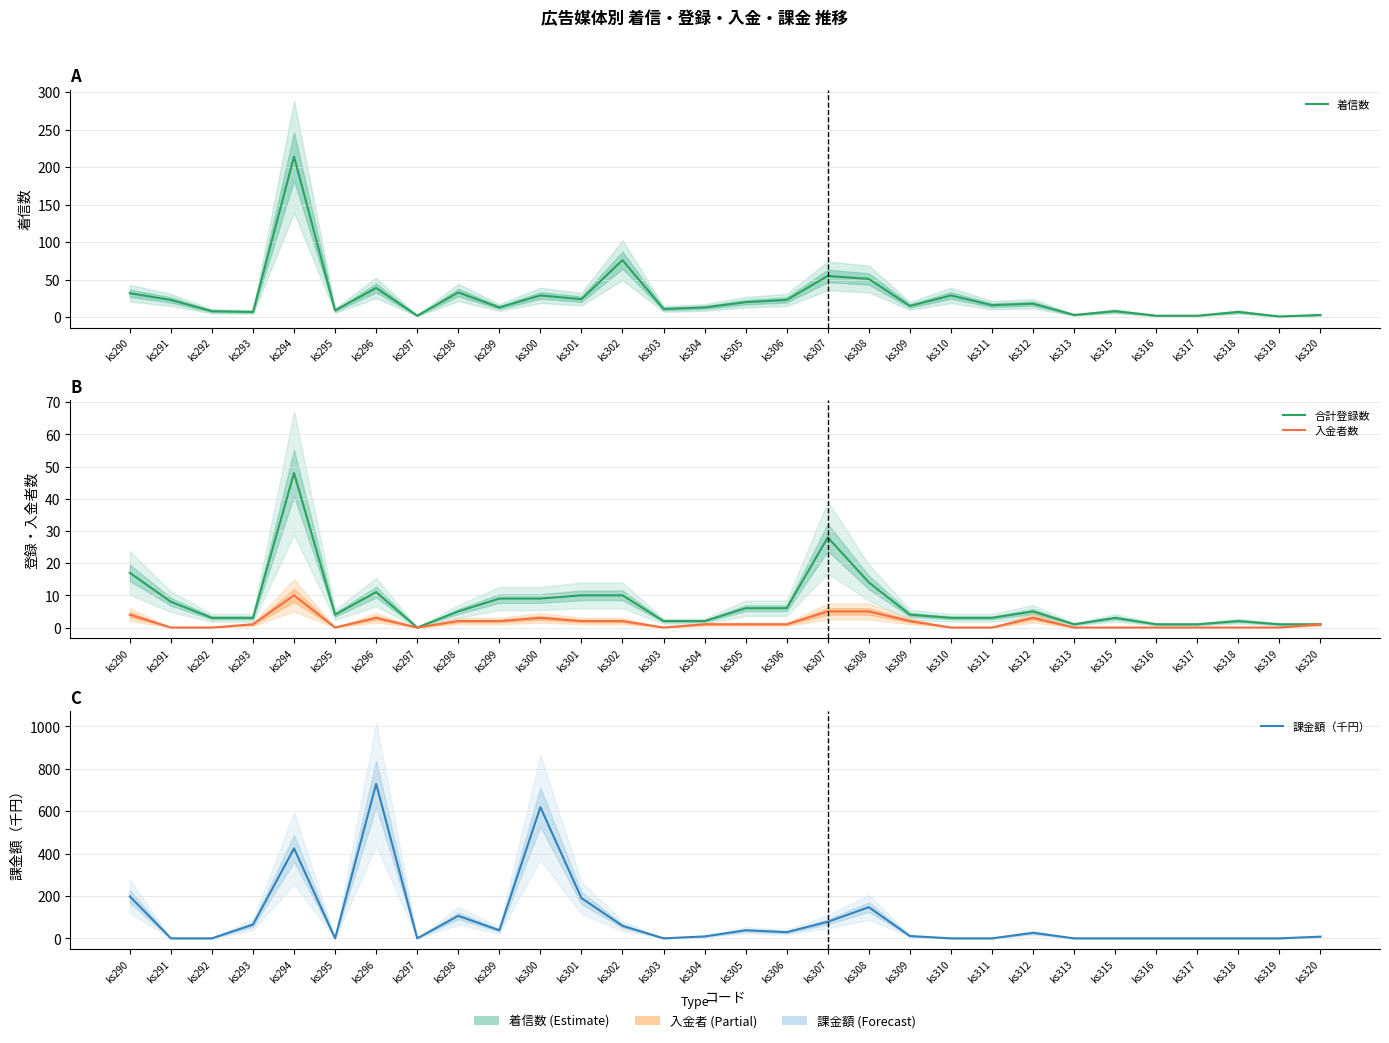

Reading left to right, what are all the values shown in this chart?

着信数: 32	23	8	7	214	9	39	2	33	13	29	24	76	11	13	20	23	55	51	15	29	16	18	3	8	2	2	7	1	3
合計登録数: 17	8	3	3	48	4	11	0	5	9	9	10	10	2	2	6	6	28	14	4	3	3	5	1	3	1	1	2	1	1
入金者数: 4	0	0	1	10	0	3	0	2	2	3	2	2	0	1	1	1	5	5	2	0	0	3	0	0	0	0	0	0	1
課金額（千円）: 198	0	0	65	424	0	729	0	106	38	619	190	59	0	9	38	29	78	147	11	0	0	26	0	0	0	0	0	0	8